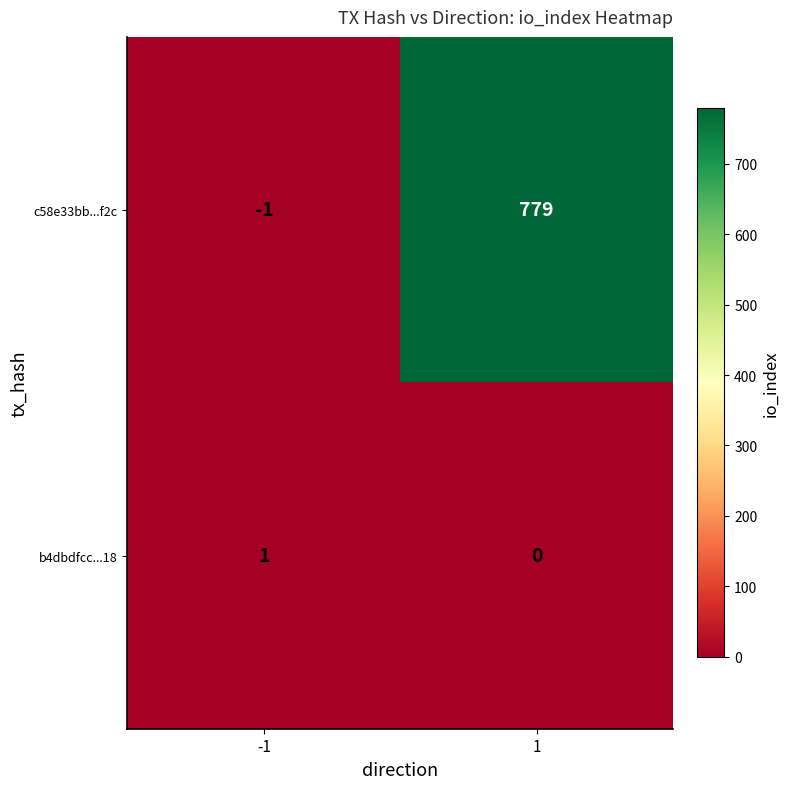

Rank the categories by b4dbdfcc...18 value from lowest to highest.

1, -1